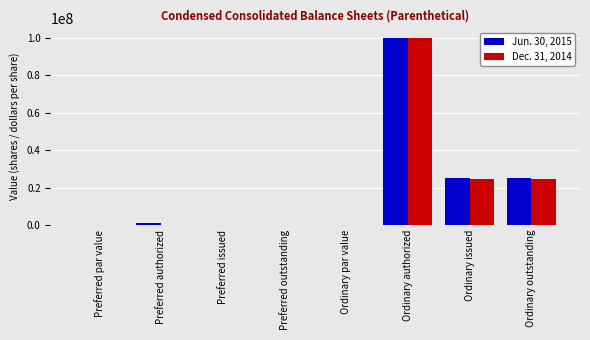

What is the maximum value shown in the chart?

100000000.0